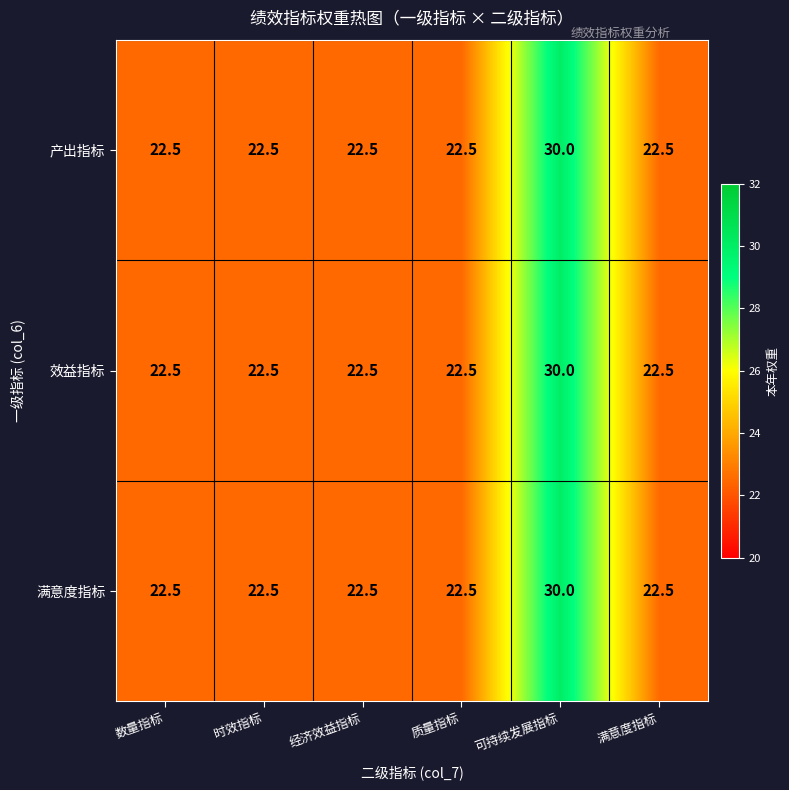

What is the difference between the 满意度指标 values at 满意度指标 and 可持续发展指标?

7.5